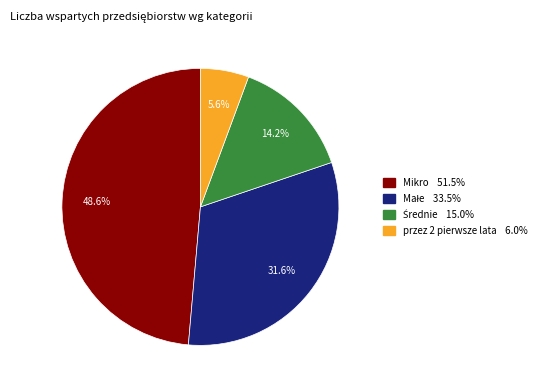

Which category has the smallest portion of the pie?

przez 2 pierwsze lata